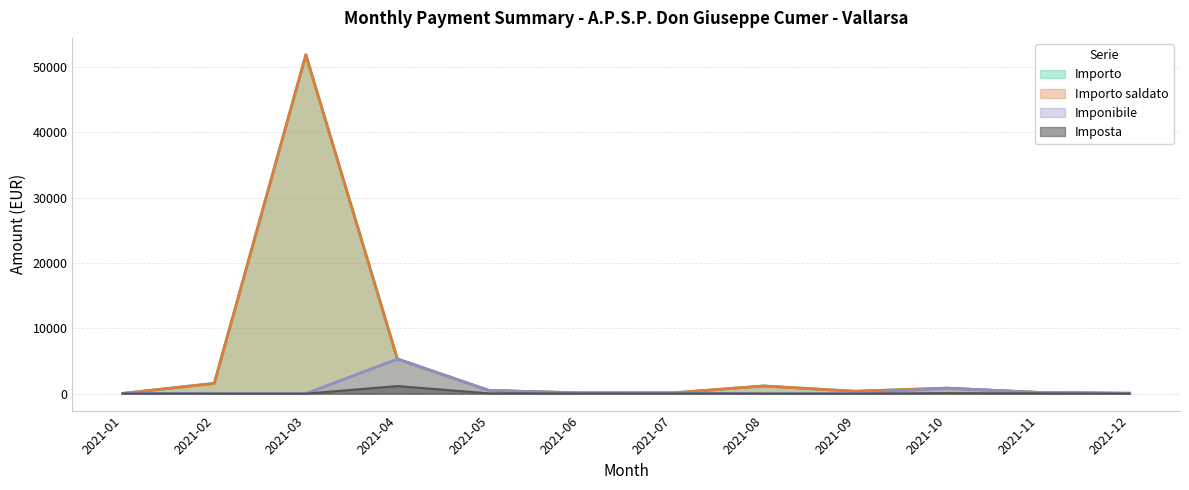

What is the value of the Importo point at the 5th from the left?

487.0